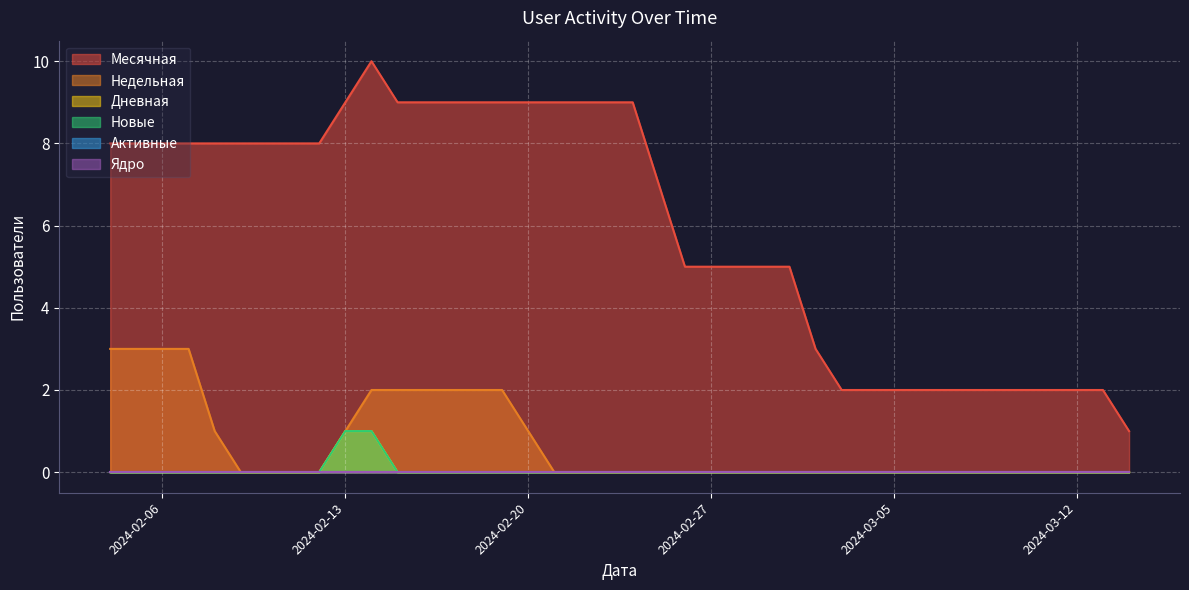

What is the difference between the highest and lowest values at 2024-02-25?

7